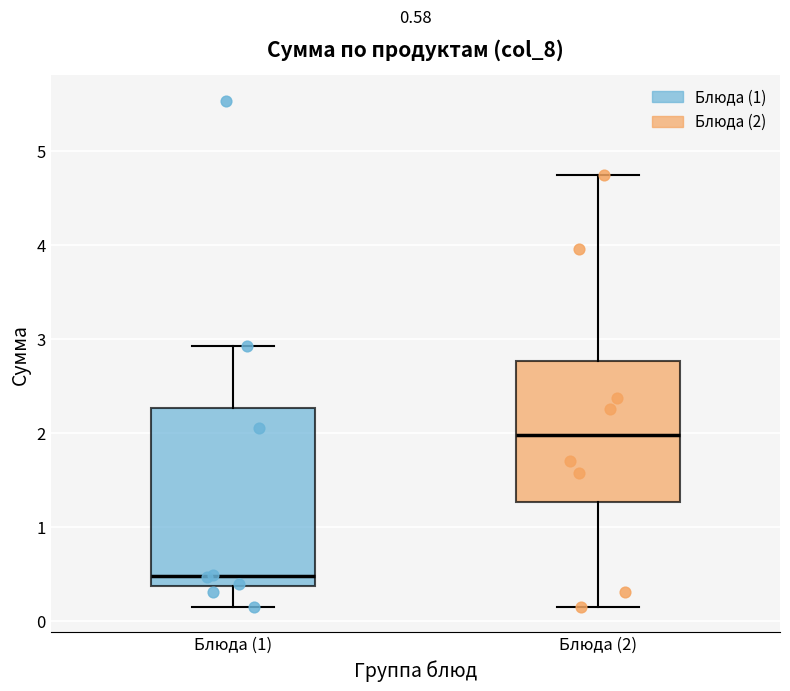

Which box's median line is the lowest?

Блюда (1)